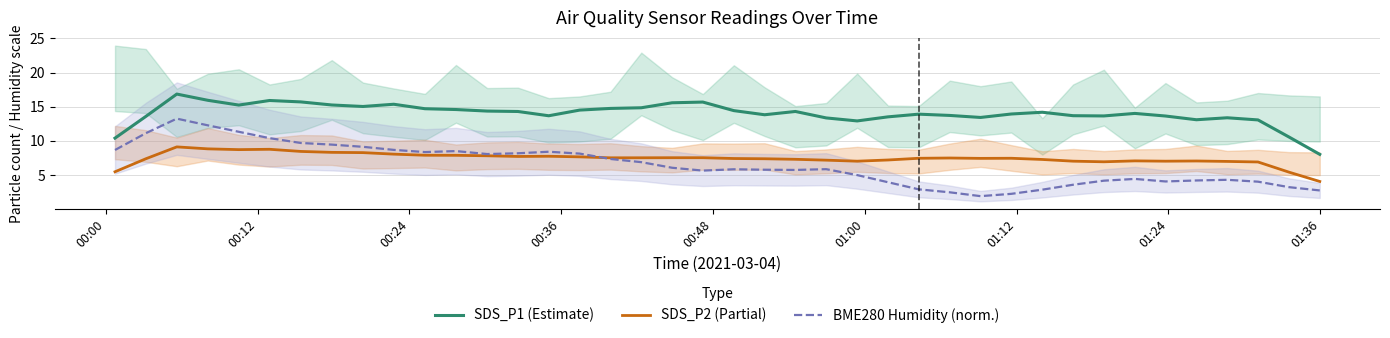

True or false: BME280 Humidity (norm.) has more than 1 interior local peaks.

True